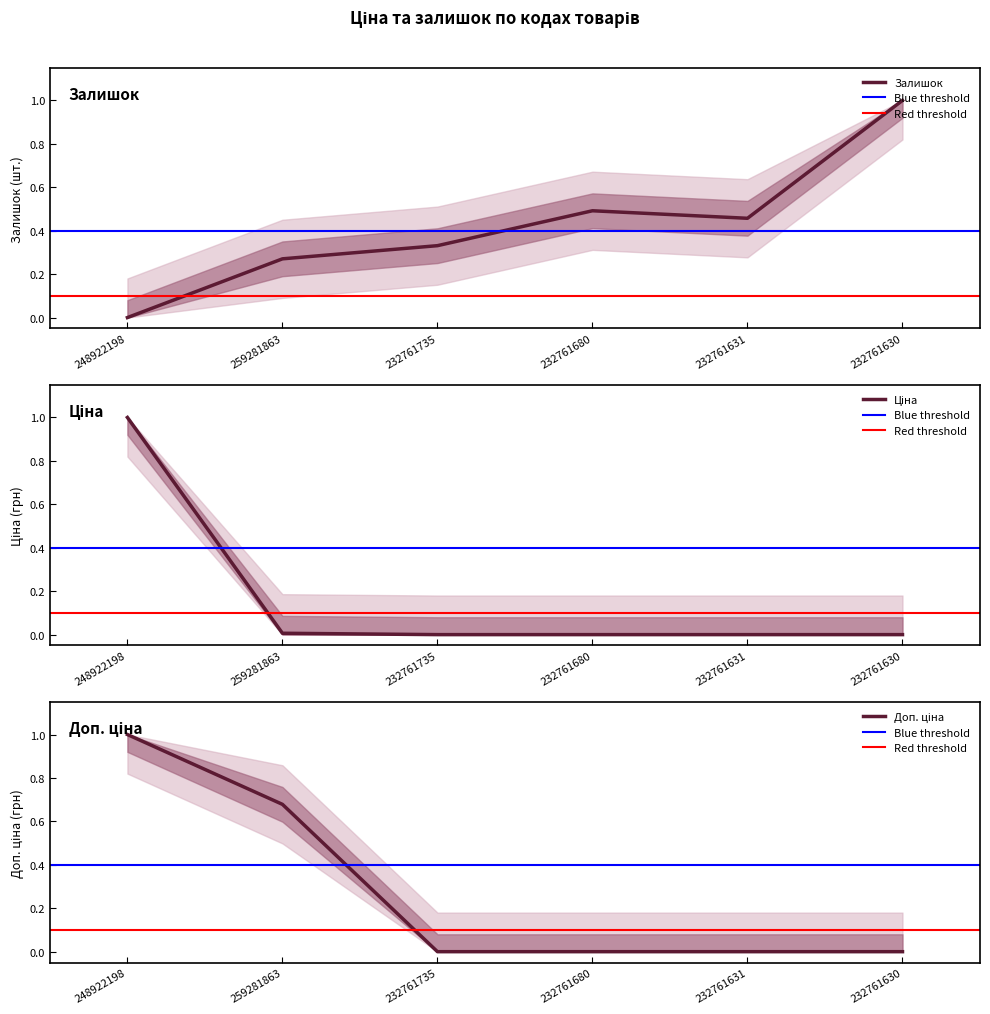

What are all the series names shown in the legend?

Залишок, Ціна, Доп. ціна